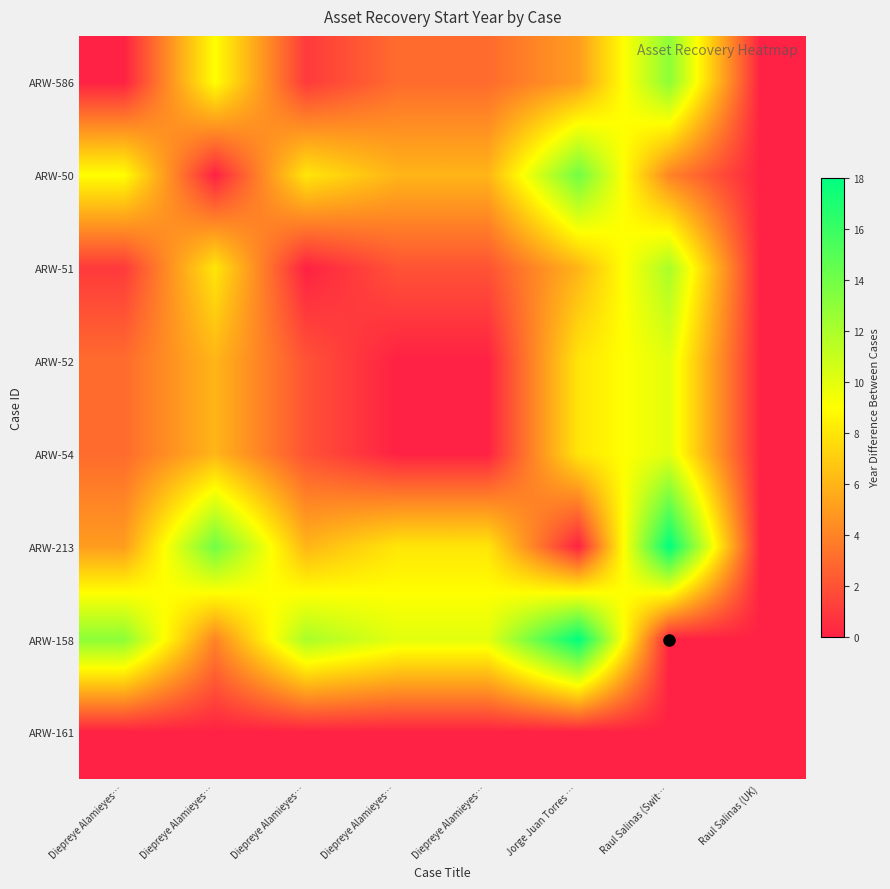

How many series are shown in this chart?

8